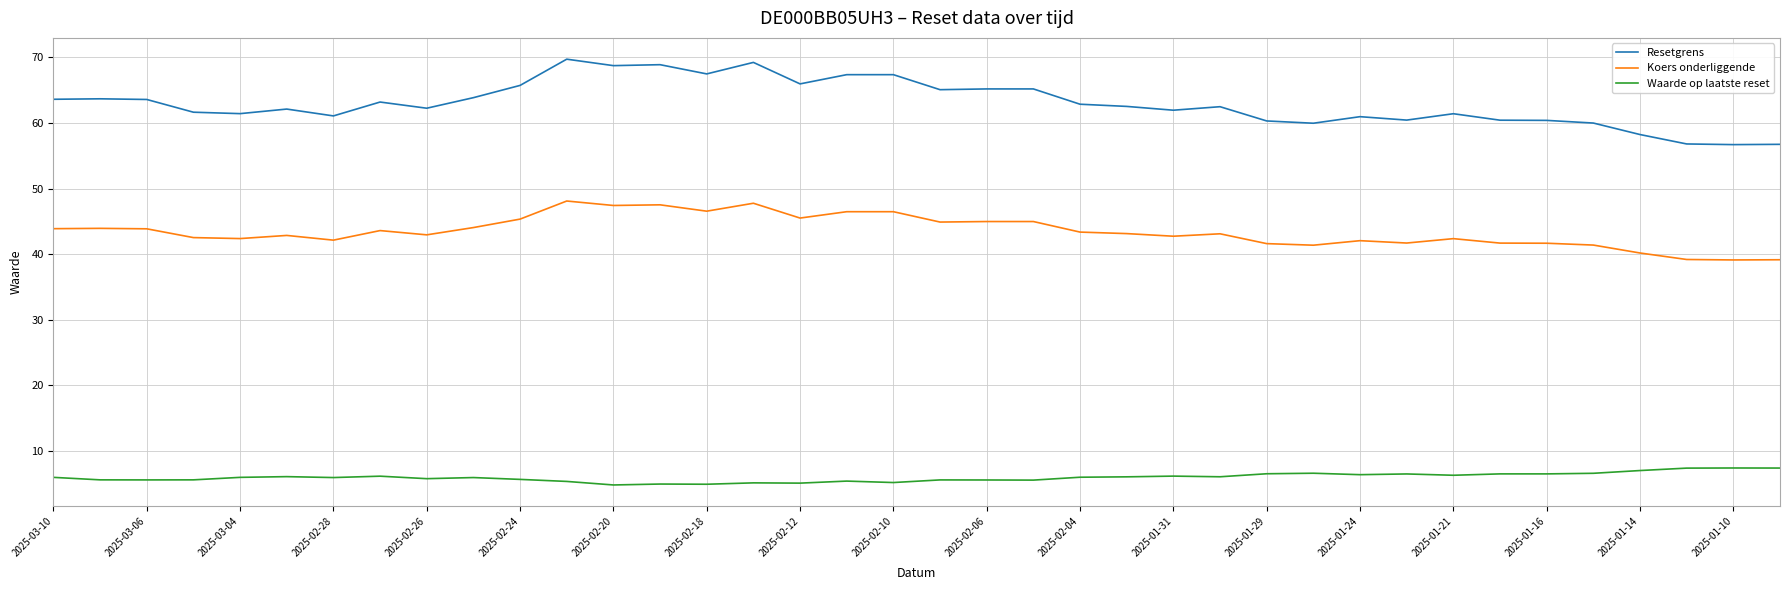

List the series in order of their peak value, lowest first.

Waarde op laatste reset, Koers onderliggende, Resetgrens